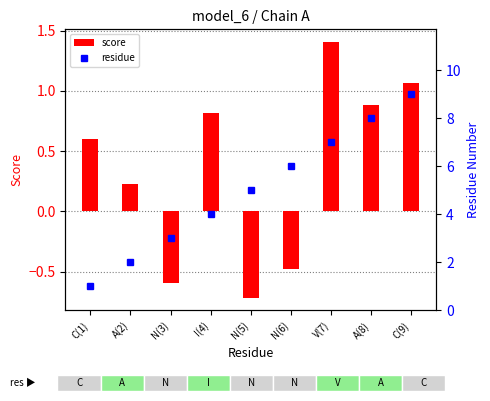

What is the difference between the residue values at N(6) and C(9)?

3.0